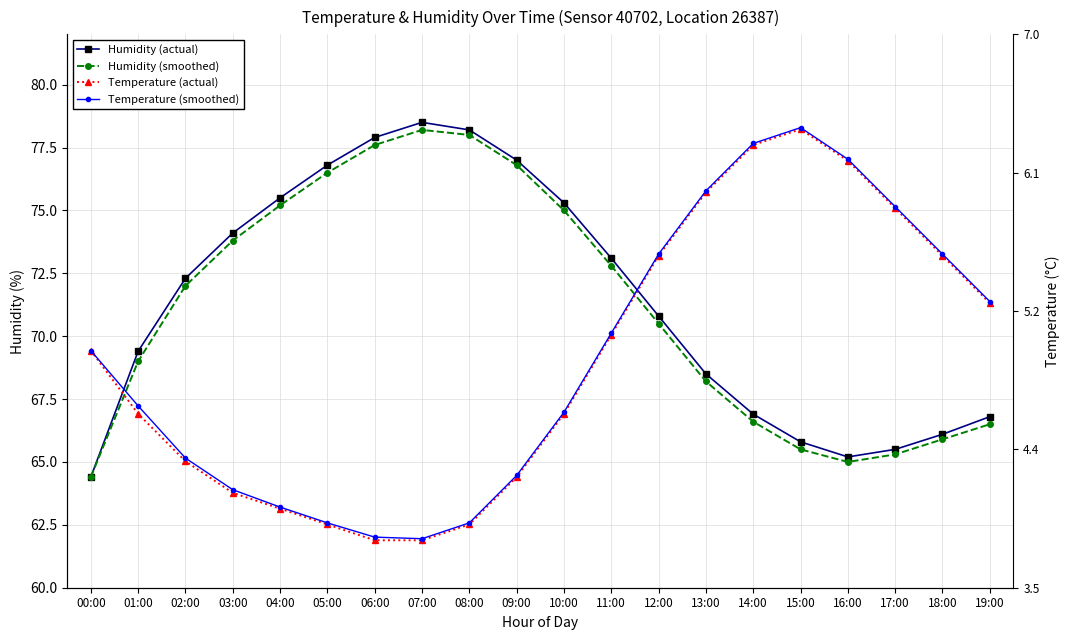

Rank the series at 17:00 from highest to lowest value.

Temperature (smoothed), Temperature (actual), Humidity (actual), Humidity (smoothed)